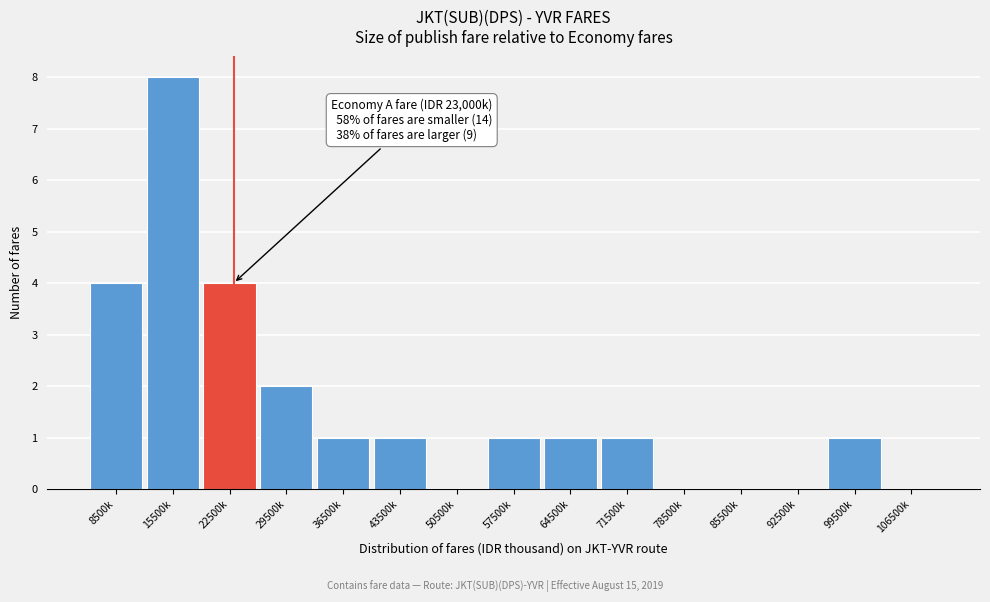

Reading right to left, list all the values displayed in this chart.

106500k=0	99500k=1	92500k=0	85500k=0	78500k=0	71500k=1	64500k=1	57500k=1	50500k=0	43500k=1	36500k=1	29500k=2	22500k=4	15500k=8	8500k=4